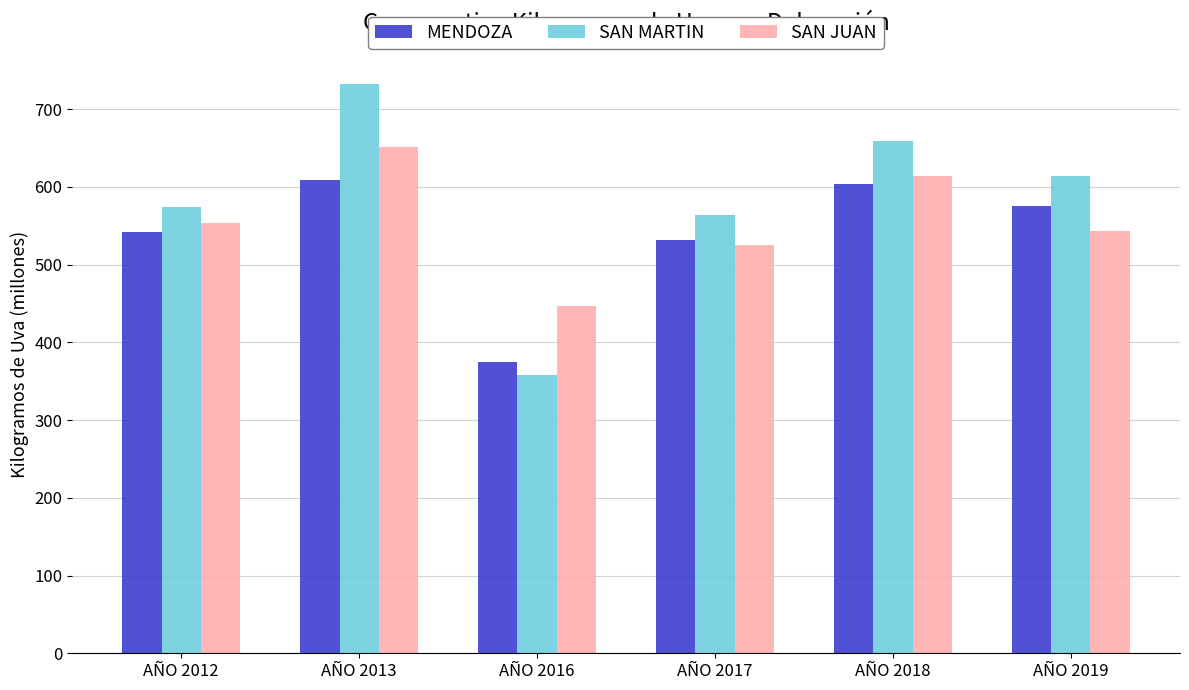

Where does the MENDOZA series first go above 575?

AÑO 2013